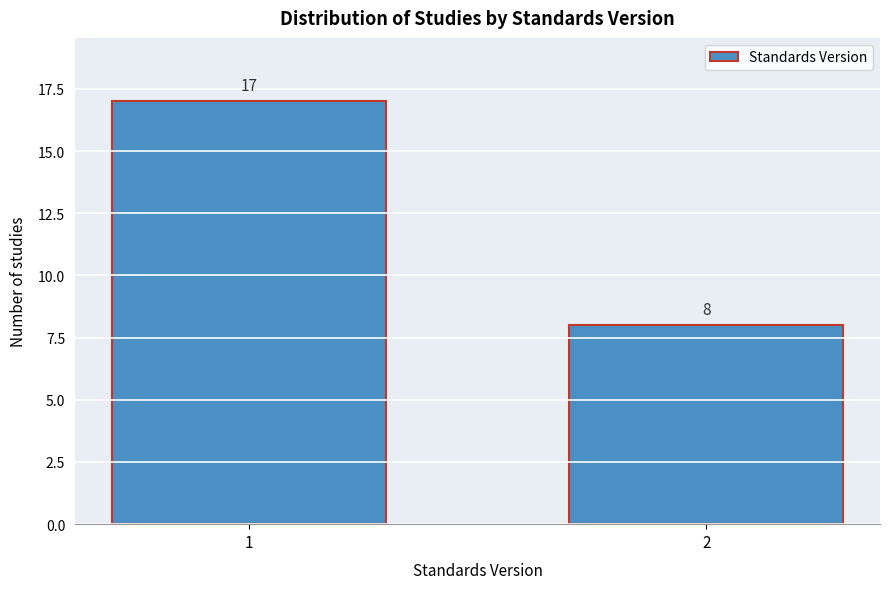

Reading left to right, extract all data points from this chart.

17	8